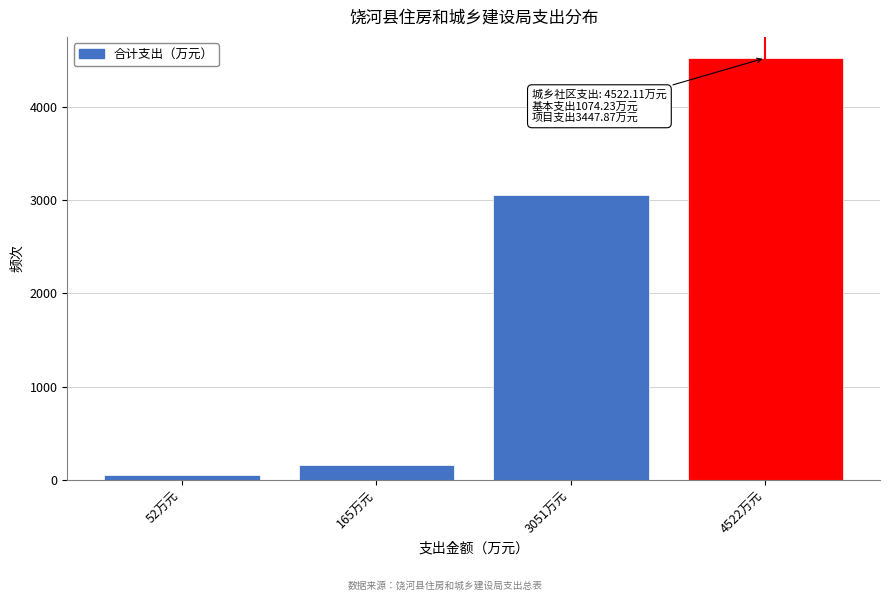

Reading left to right, transcribe all the data shown in this chart.

52万元=52.0	165万元=164.6	3051万元=3051.3	4522万元=4522.1